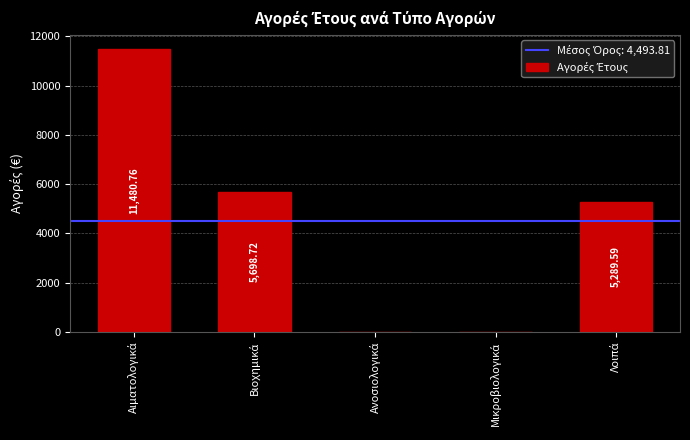

What is the sum of all values?

22469.1